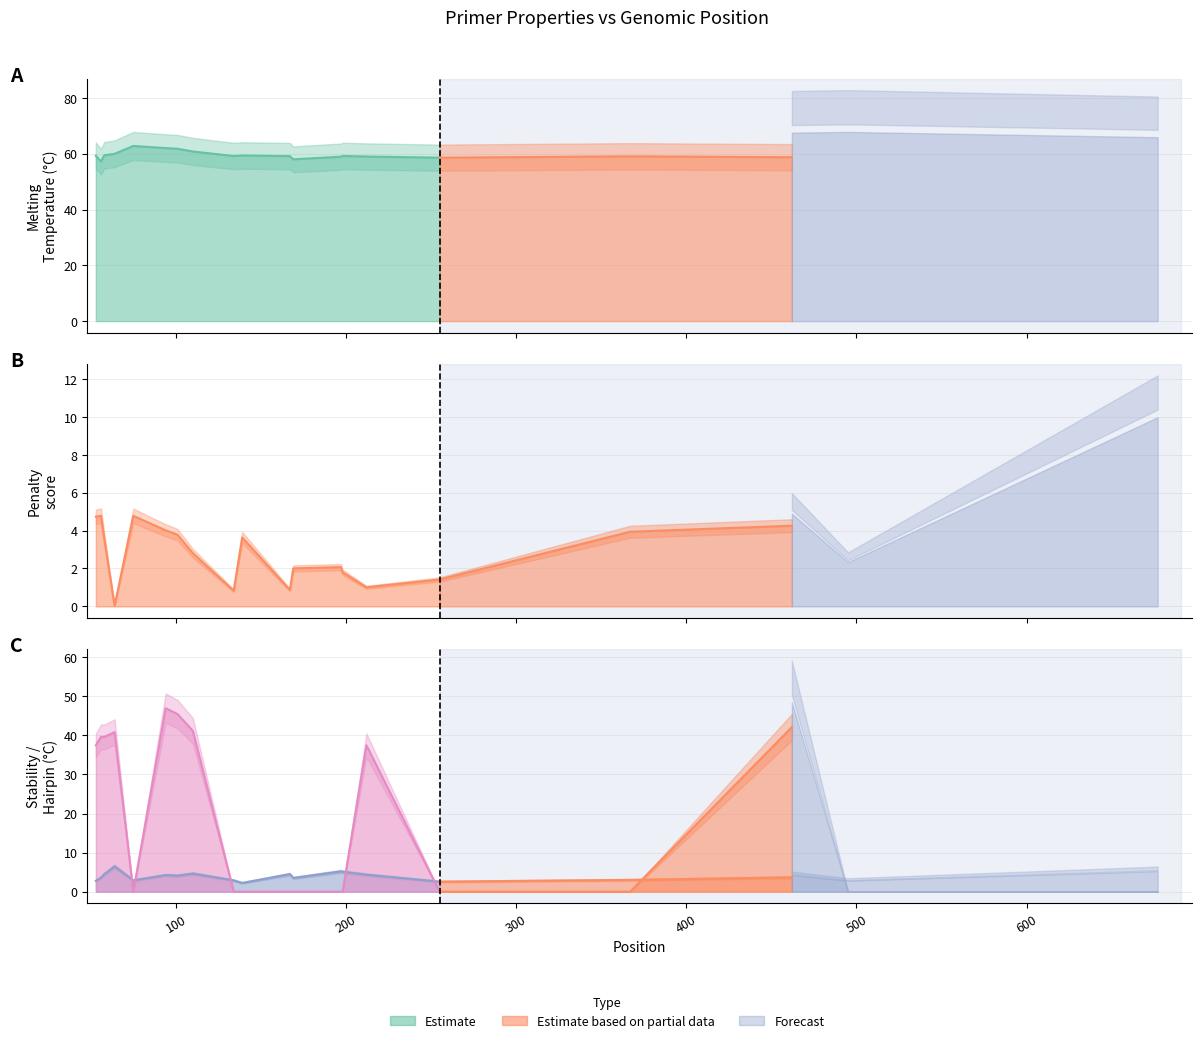

What is the difference between the maximum and minimum values in the PRIMER_LEFT_0_HAIRPIN_TH series?

47.0